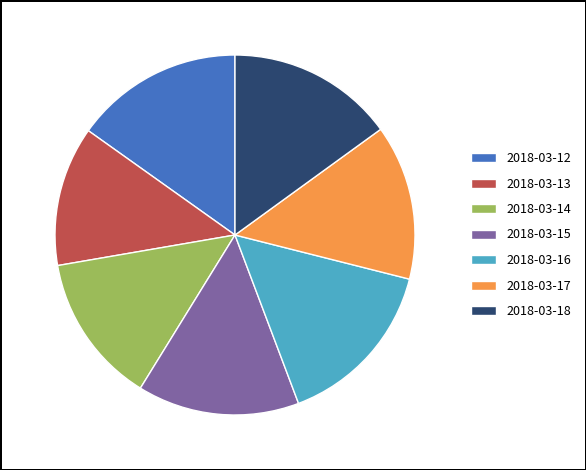

Count the number of slices in the pie.

7